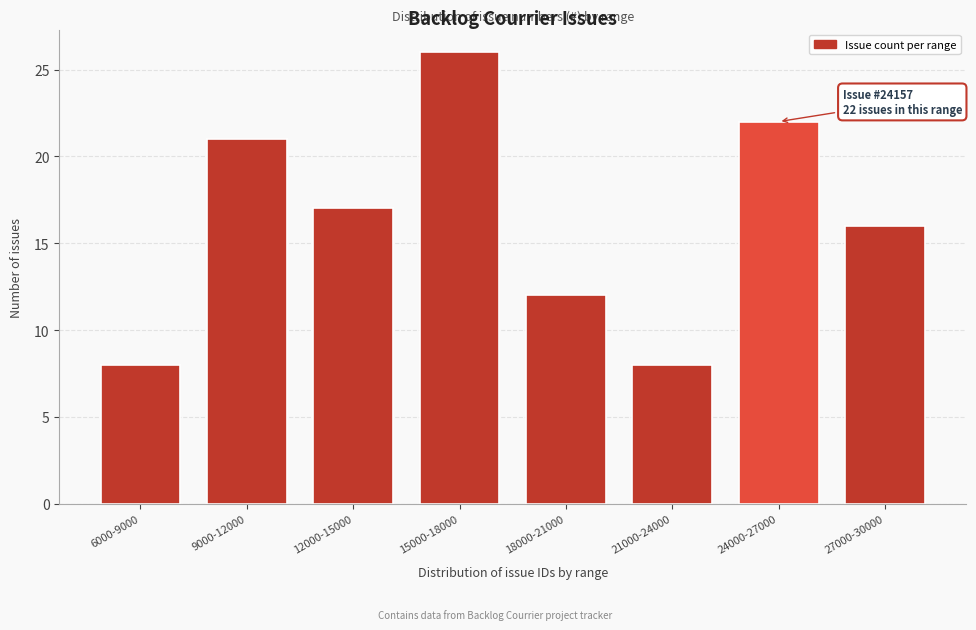

Reading left to right, extract all data points from this chart.

8	21	17	26	12	8	22	16